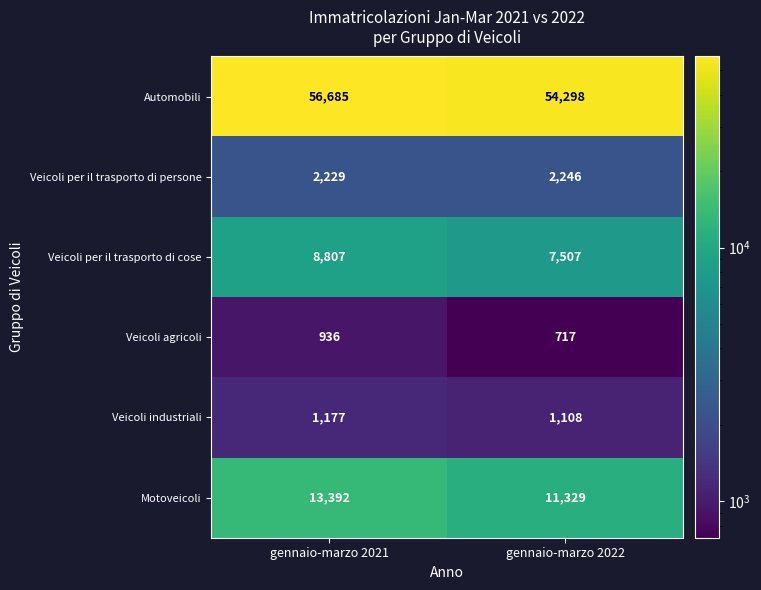

The Veicoli industriali series shows 1177 at gennaio-marzo 2021. True or false?

True